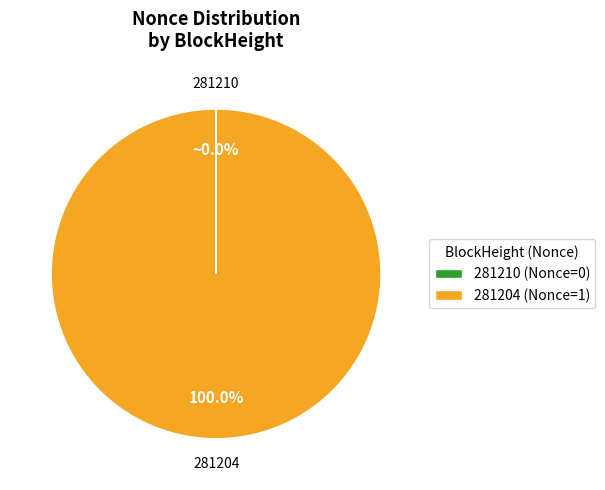

What is the largest slice in the pie chart?

281204